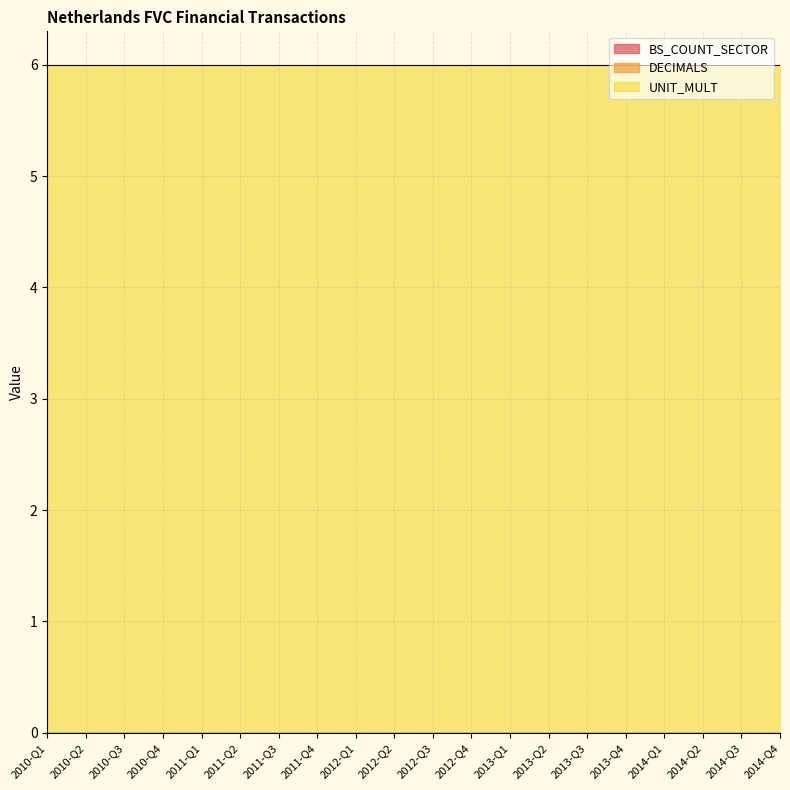

Which label corresponds to the largest value in the chart?

2010-Q1